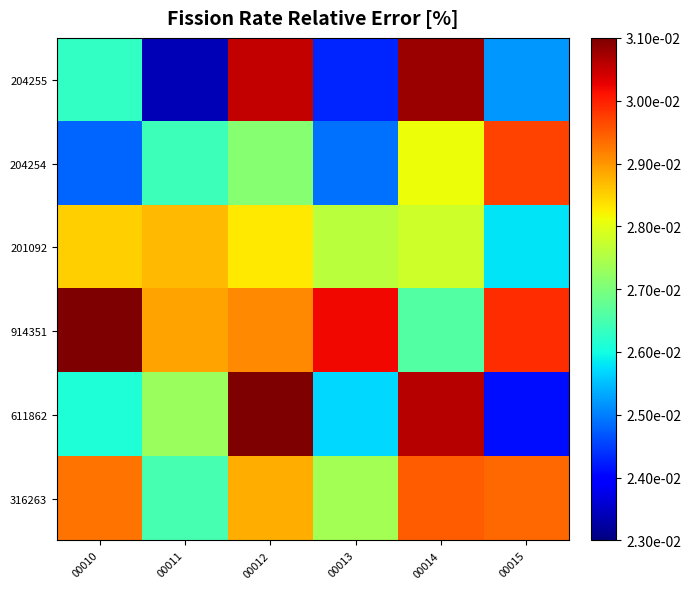

Rank the series at 00012 from lowest to highest value.

204254, 201092, 316263, 914351, 204255, 611862